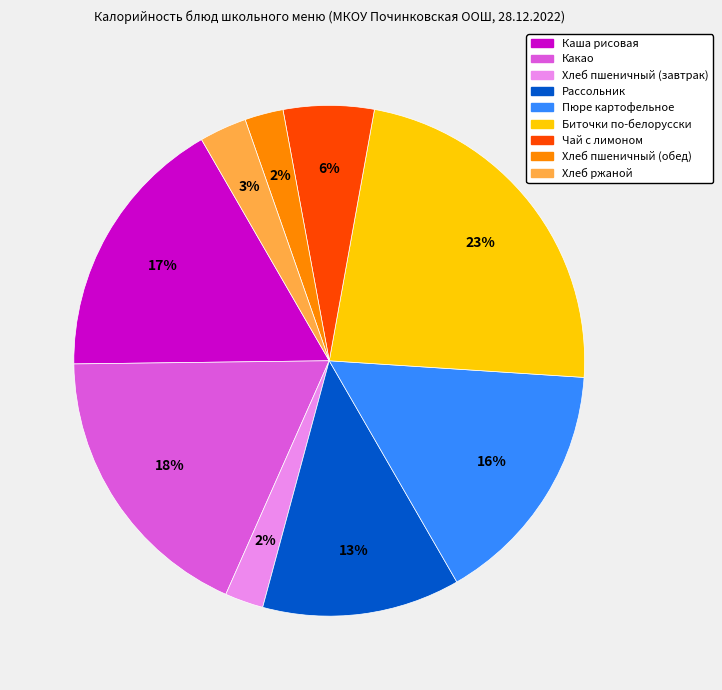

Does Хлеб пшеничный (завтрак) represent more than half of the total?

No